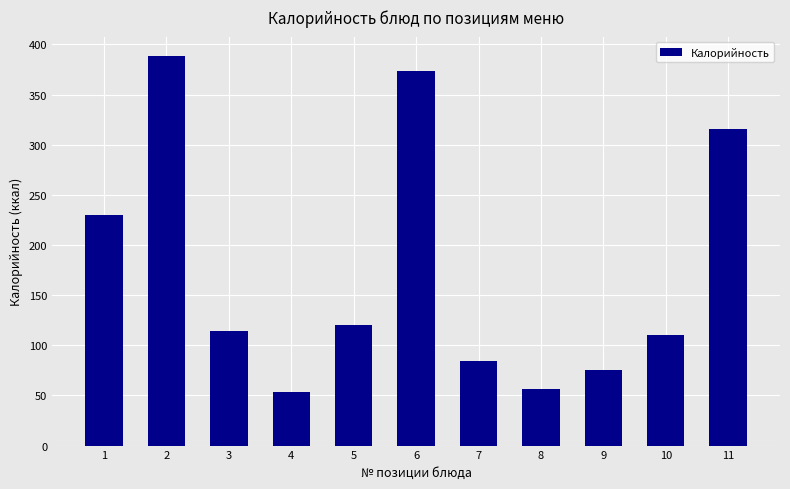

Approximately how many times larger is the value at 8 compared to 9?

0.7